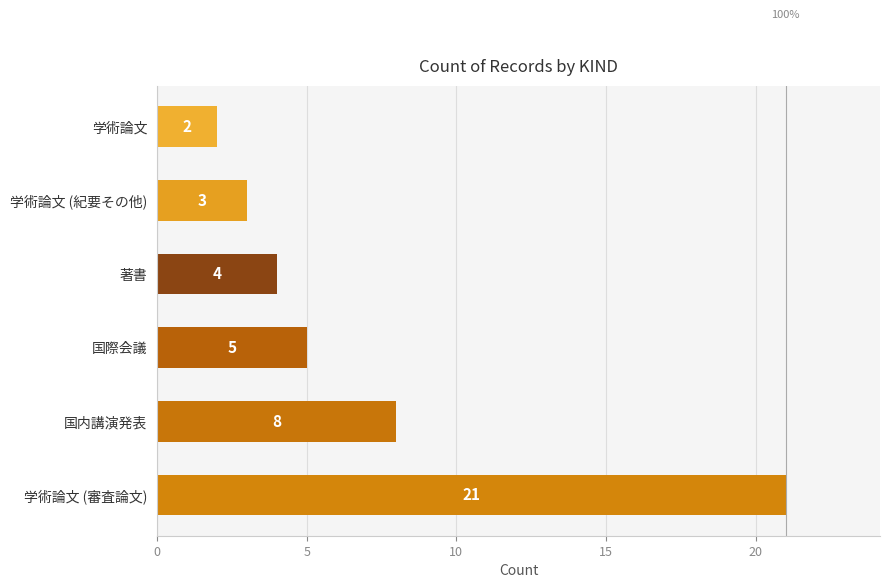

Is it true that the value at 学術論文 (紀要その他) is 3?

True